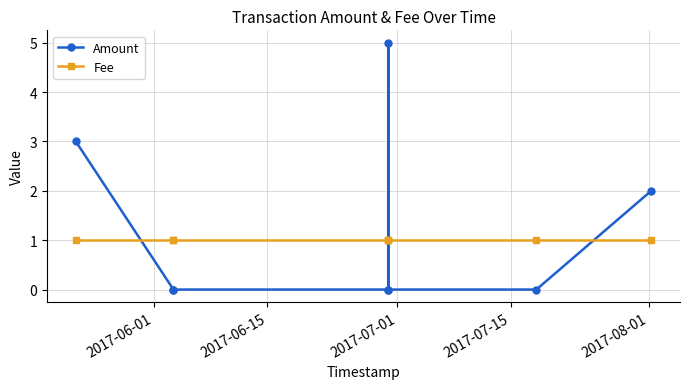

Does the chart display data point markers on the line(s)?

Yes